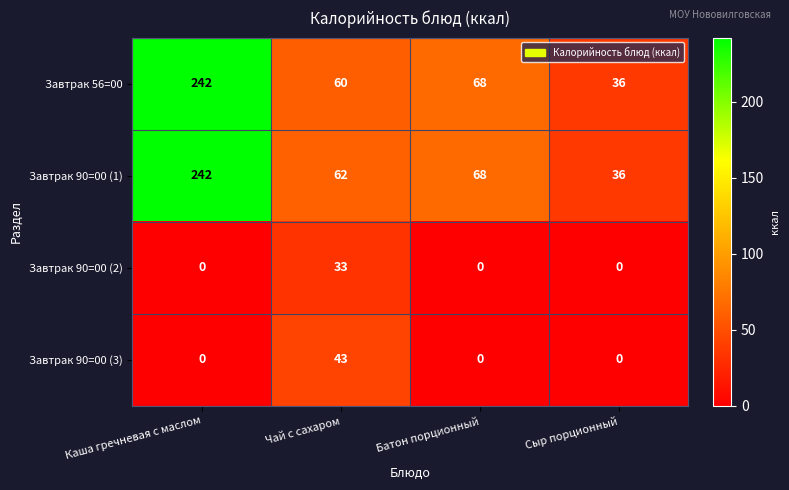

Is it true that Завтрак 90=00 (3) equals 18 at Каша гречневая с маслом?

False